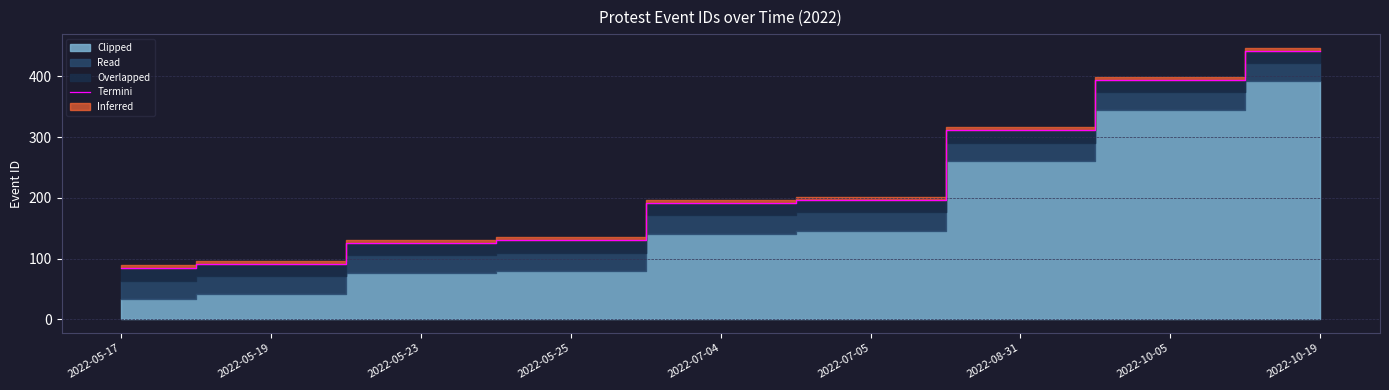

Is it true that the value at 2022-05-19 is 91?

True